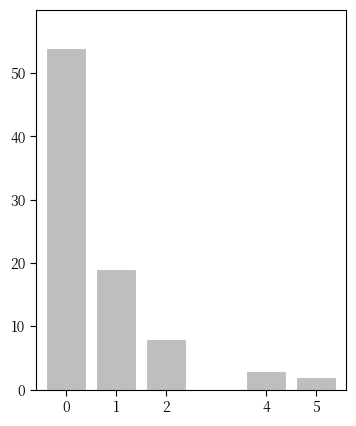

Reading right to left, what are all the values shown in this chart?

5=2	4=3	2=8	1=19	0=54